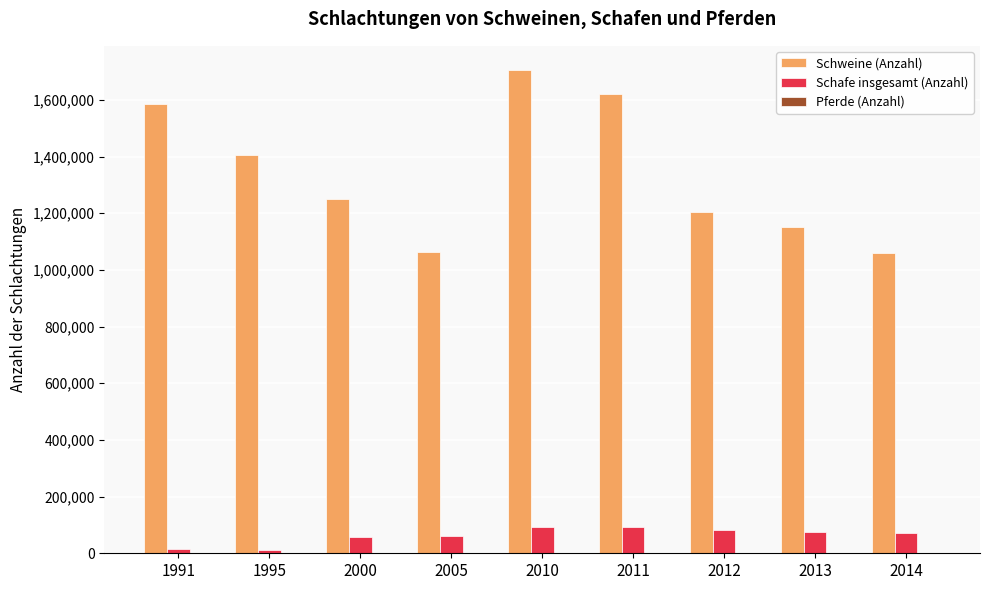

What is the highest value of the Schafe insgesamt (Anzahl) series?

92830